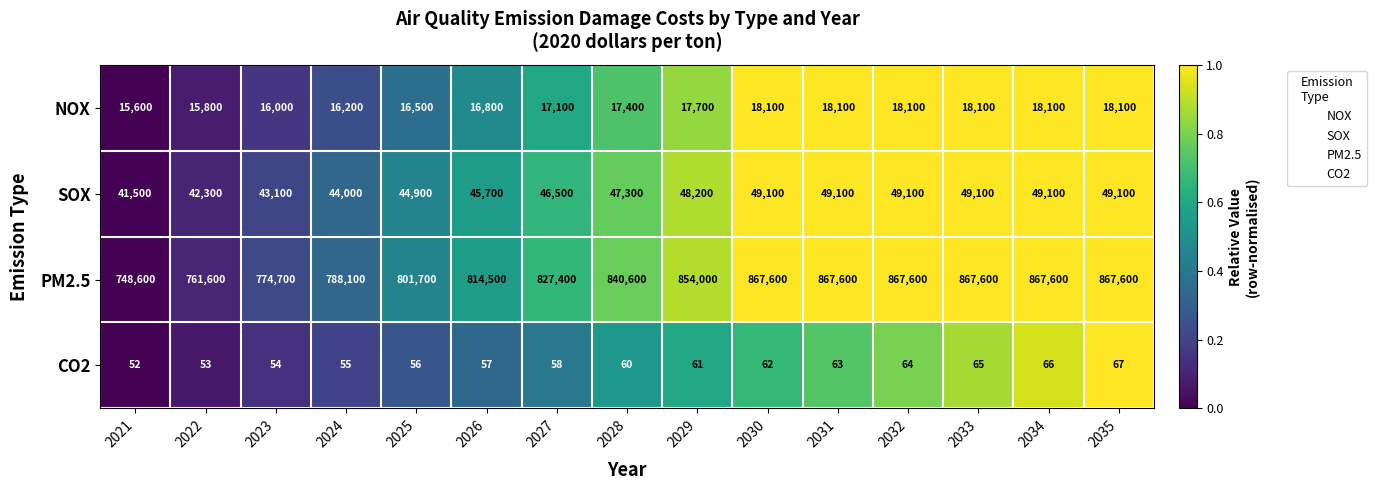

Which series has the largest total across all categories?

PM2.5